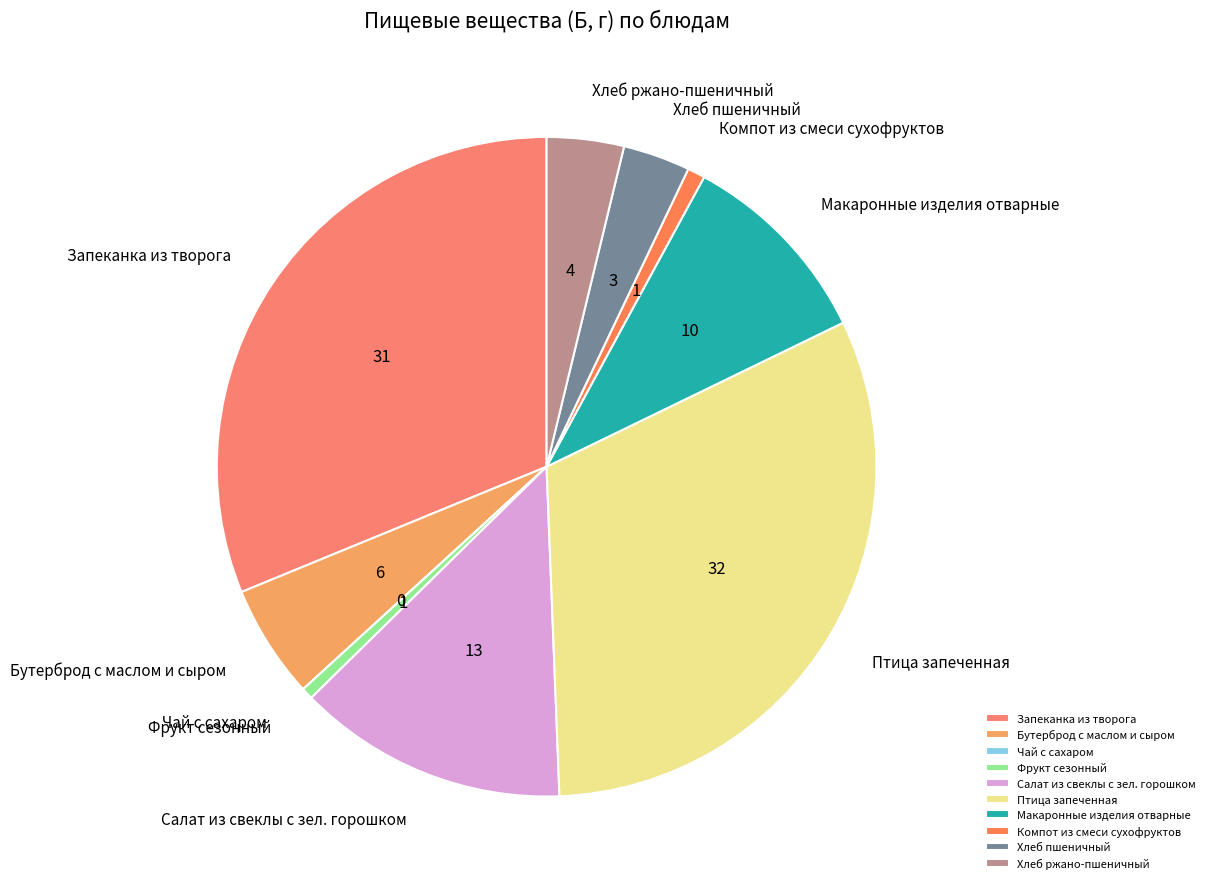

The Запеканка из творога slice represents 43% of the pie. True or false?

False